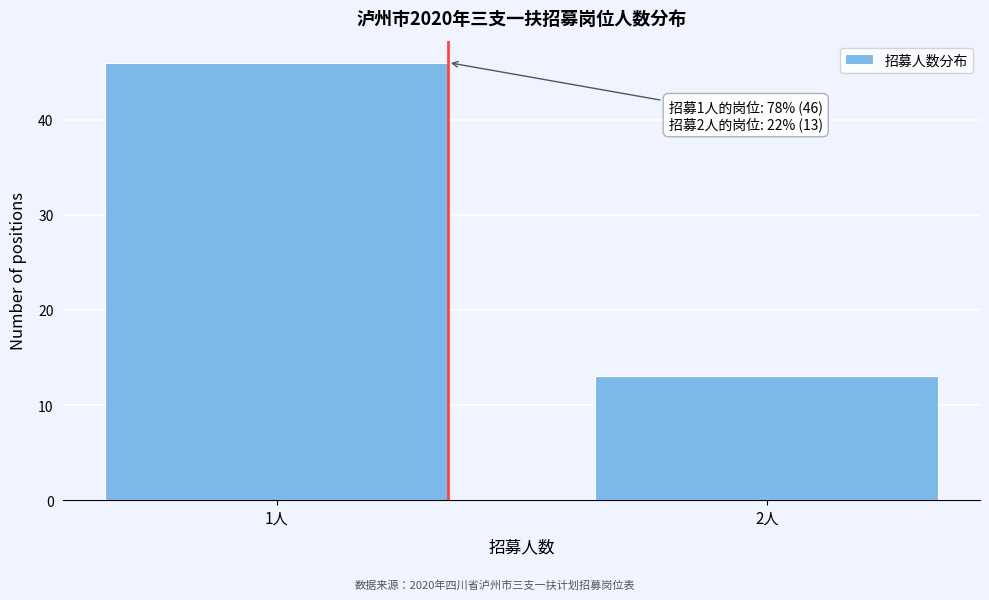

Reading right to left, transcribe all the data shown in this chart.

2人=13	1人=46